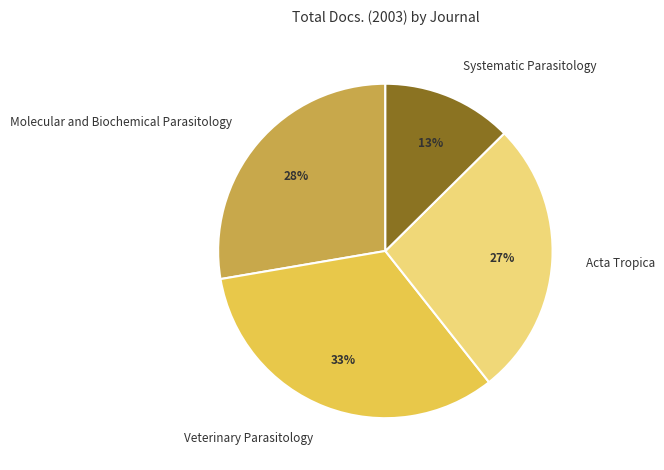

What is the ratio of the value at Molecular and Biochemical Parasitology to the value at Veterinary Parasitology?

0.8